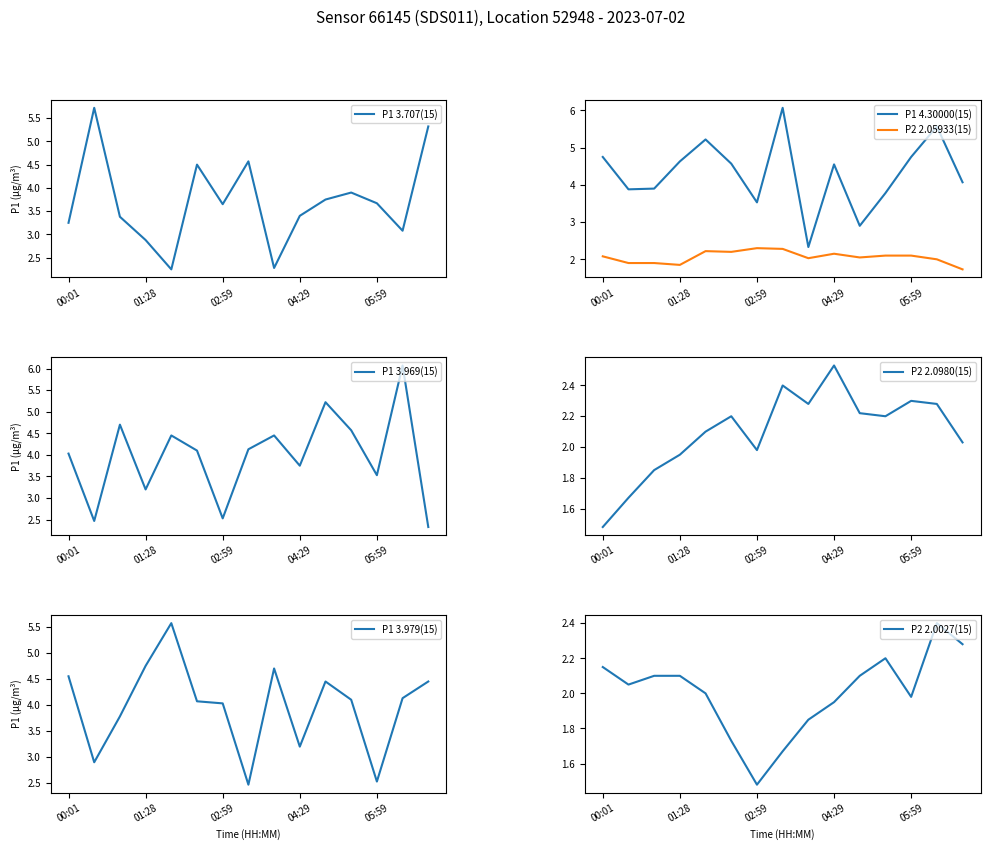

What position from the left is 00:57?

3